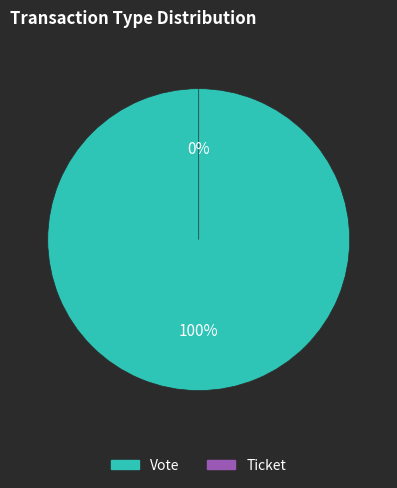

Rank the categories by value from lowest to highest.

Ticket (io_index=0), Vote (io_index=1)